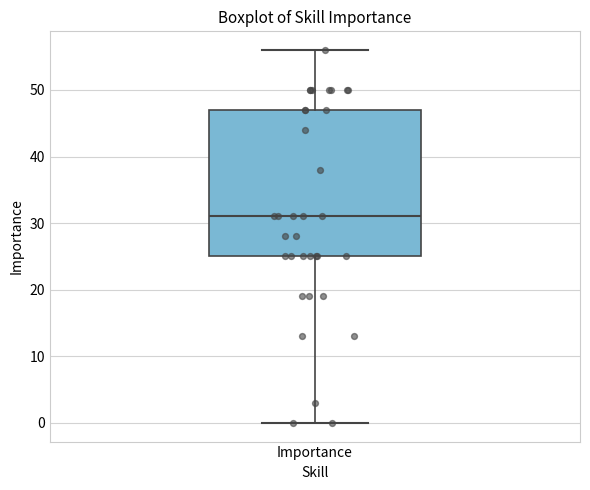

Transcribe this box plot: give where the median line is, the range the box spans, and where the two whiskers end, as read against the y-axis. The values are not printed on the chart, so give them approximately, as read against the axis.

median 31, box 25 to 47, whiskers 0 to 56